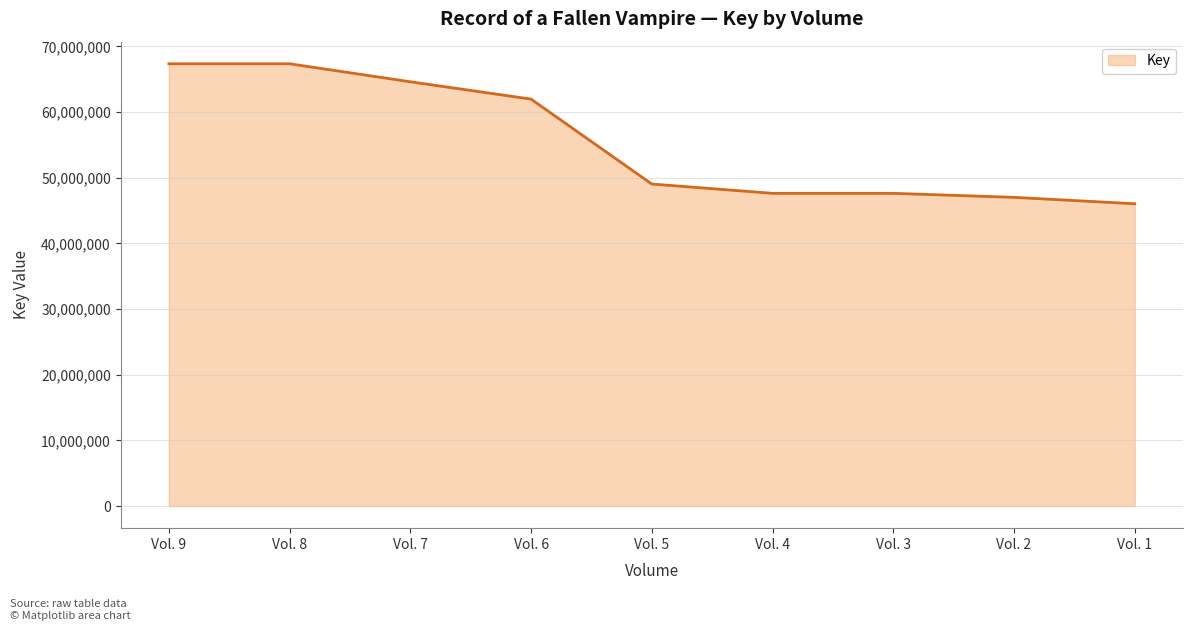

Is it true that the value at Vol. 4 is 47632978?

True